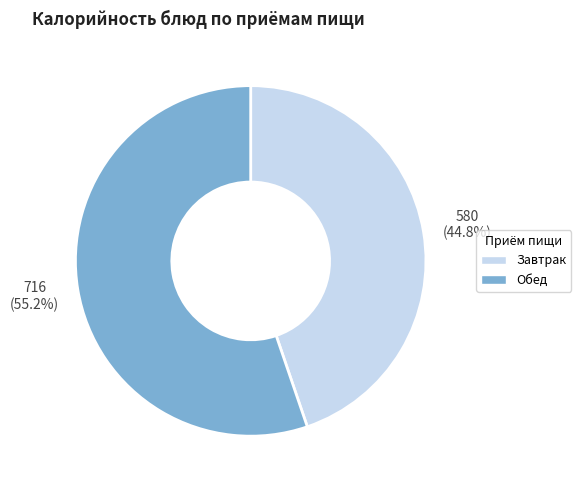

Is there a majority slice in this chart?

Yes